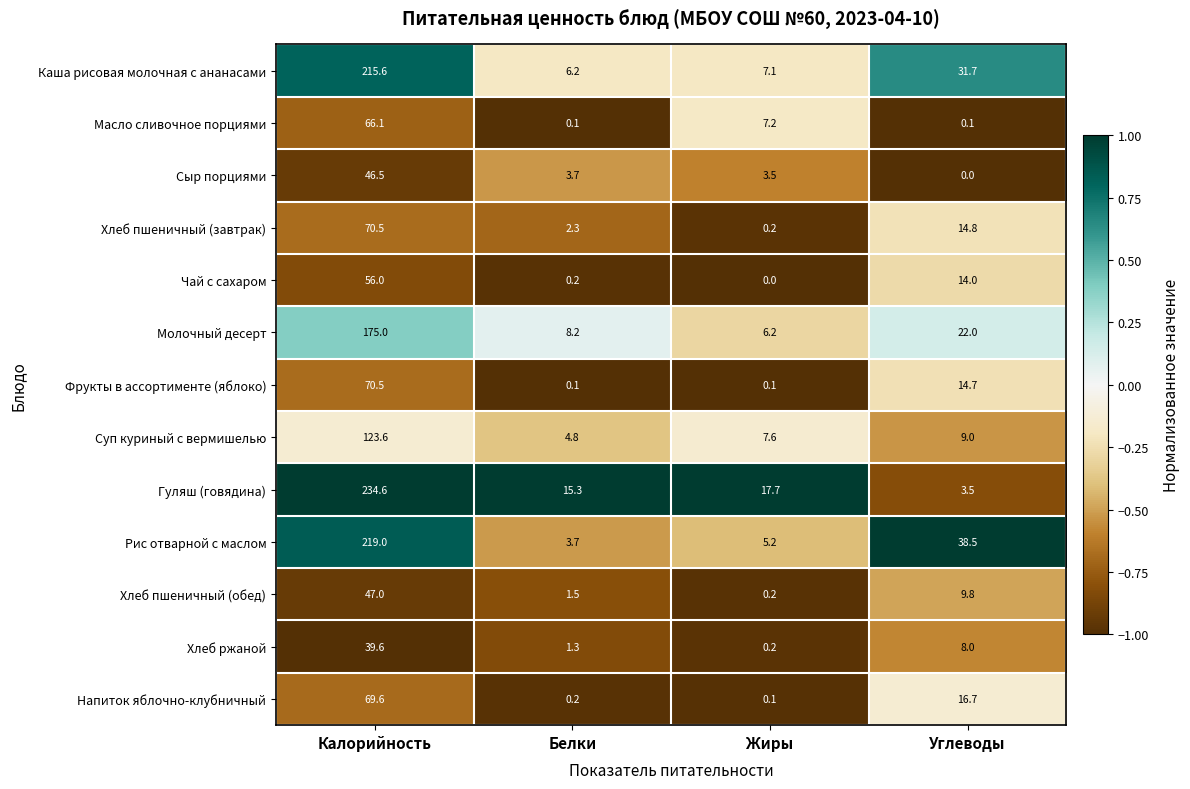

At which label does Масло сливочное порциями first exceed 7?

Калорийность